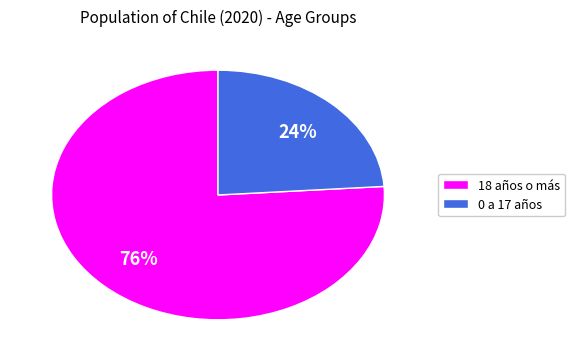

Count the number of slices in the pie.

2